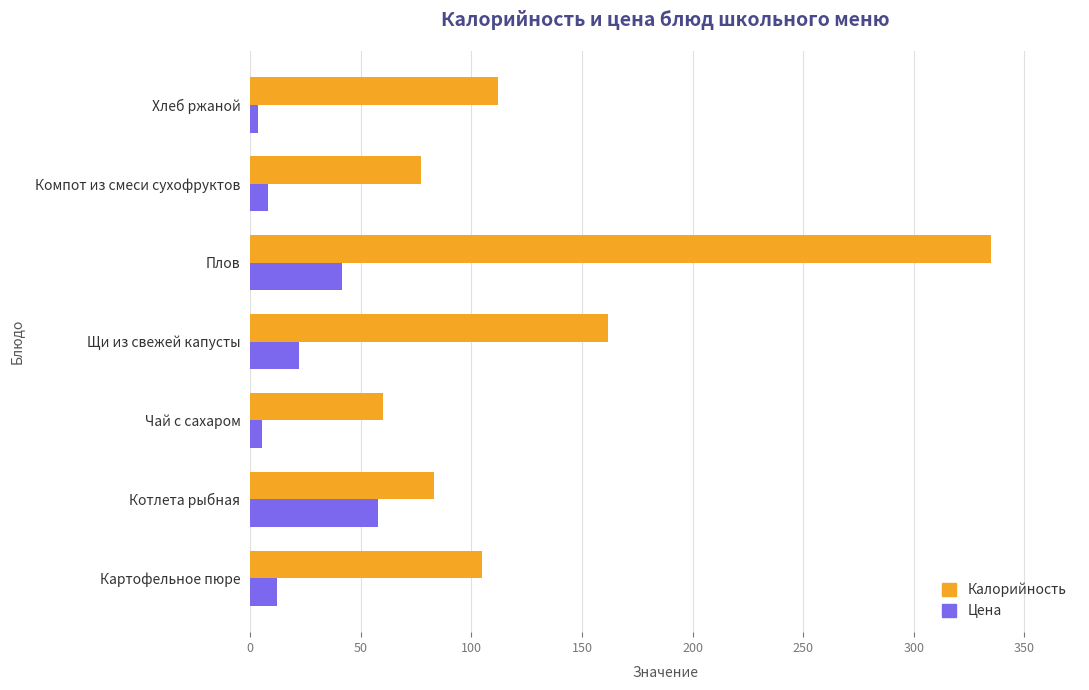

Which series has the widest spread of values?

Калорийность